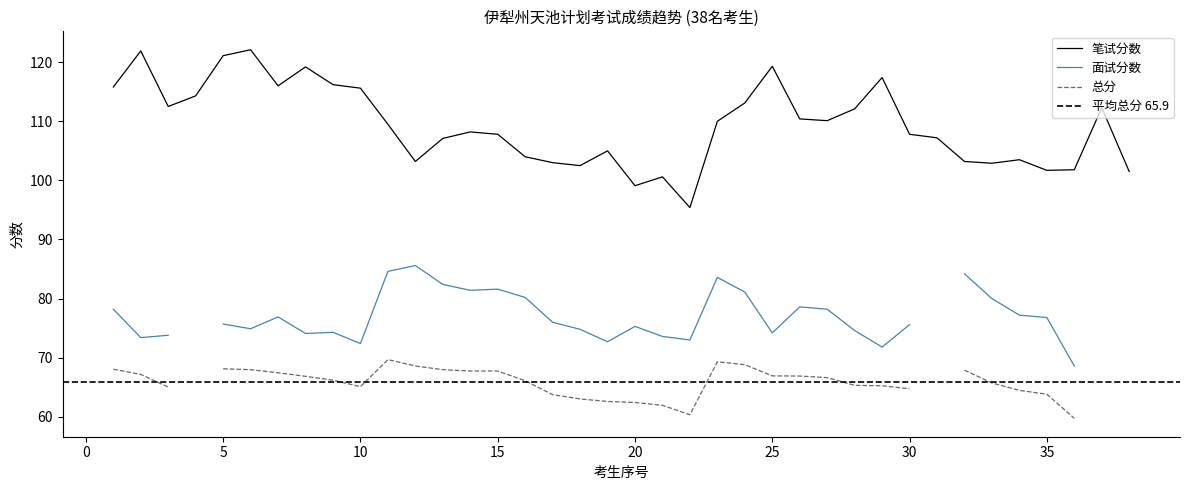

What is the lowest value of the 笔试分数 series?

95.4